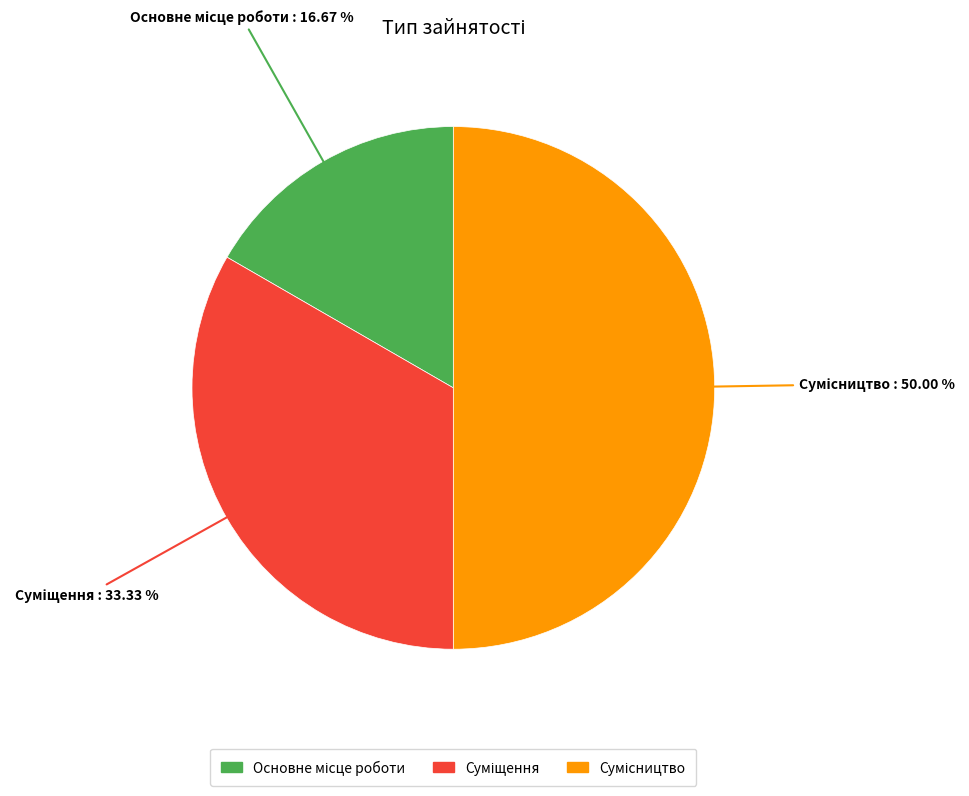

Is it true that Основне місце роботи is 10% of the pie?

False